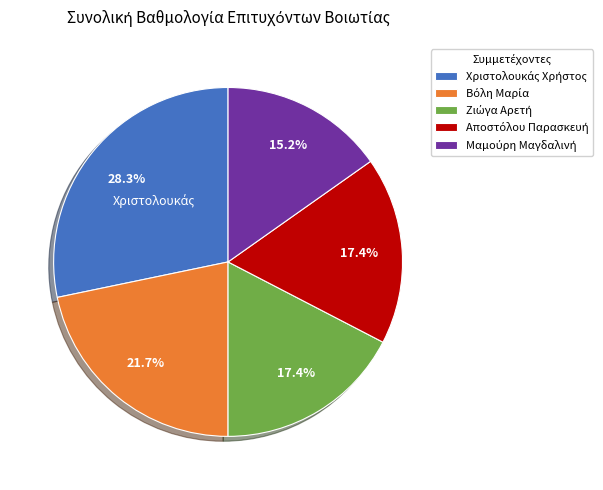

How many slices are in this pie chart?

5